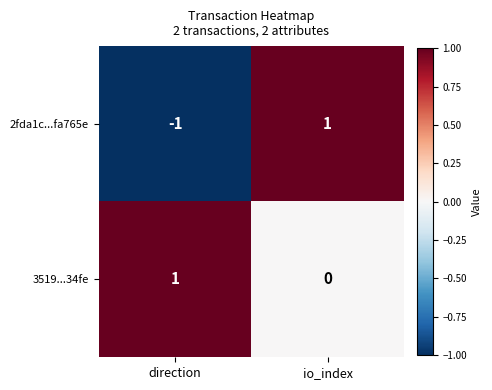

Which series has the widest spread of values?

2fda1c...fa765e